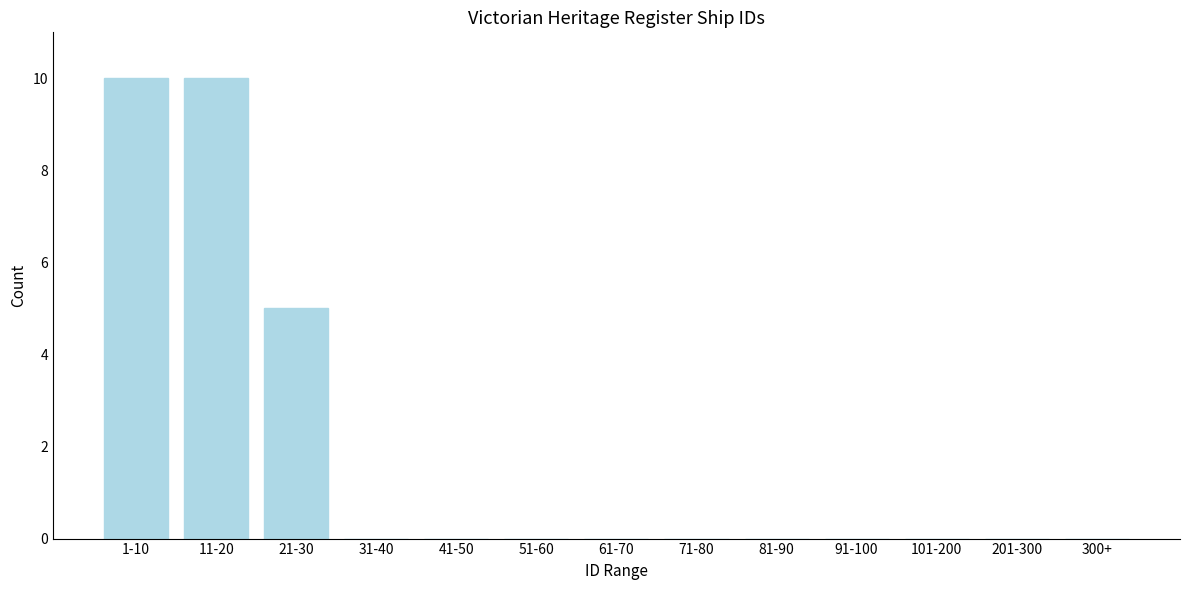

Reading left to right, transcribe all the data shown in this chart.

1-10=10	11-20=10	21-30=5	31-40=0	41-50=0	51-60=0	61-70=0	71-80=0	81-90=0	91-100=0	101-200=0	201-300=0	300+=0